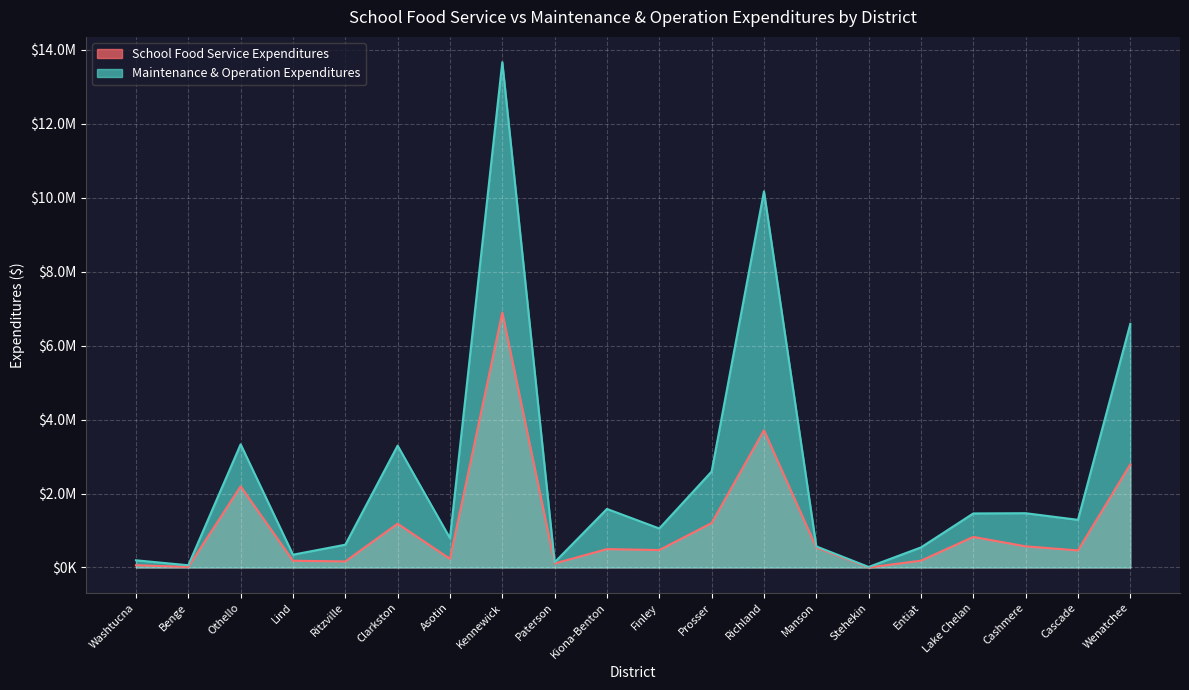

True or false: School Food Service Expenditures and Maintenance & Operation Expenditures cross at least once.

False